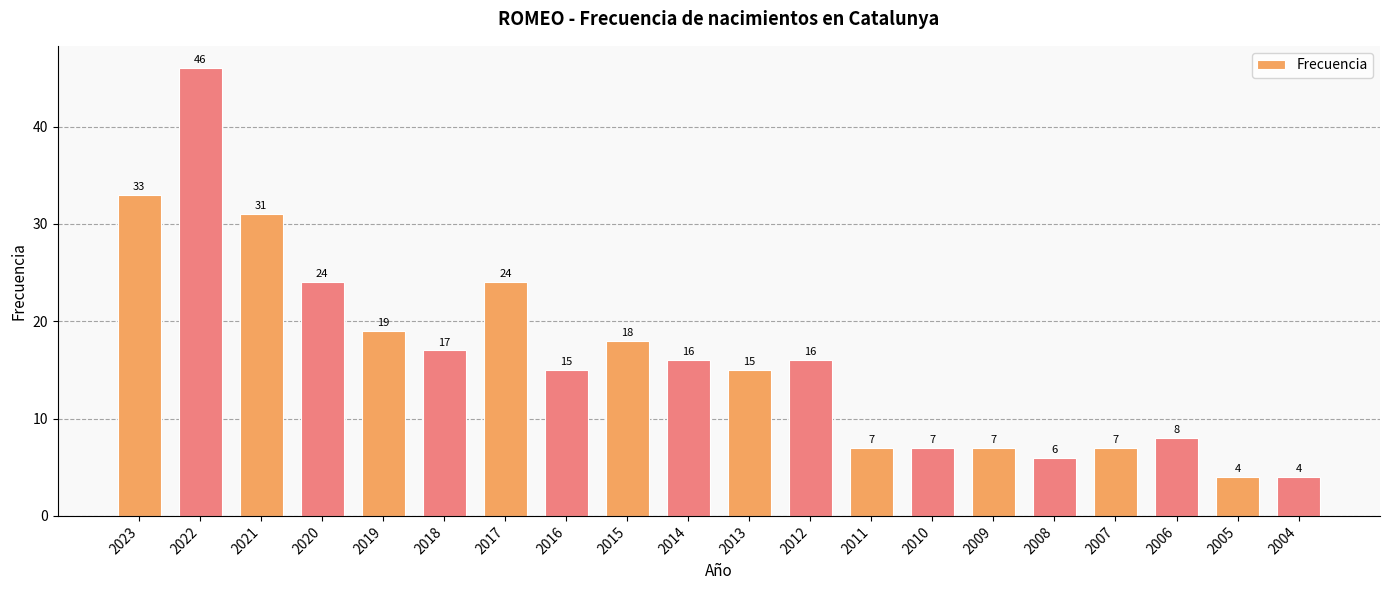

What is the value of the 8th bar from the left?

15